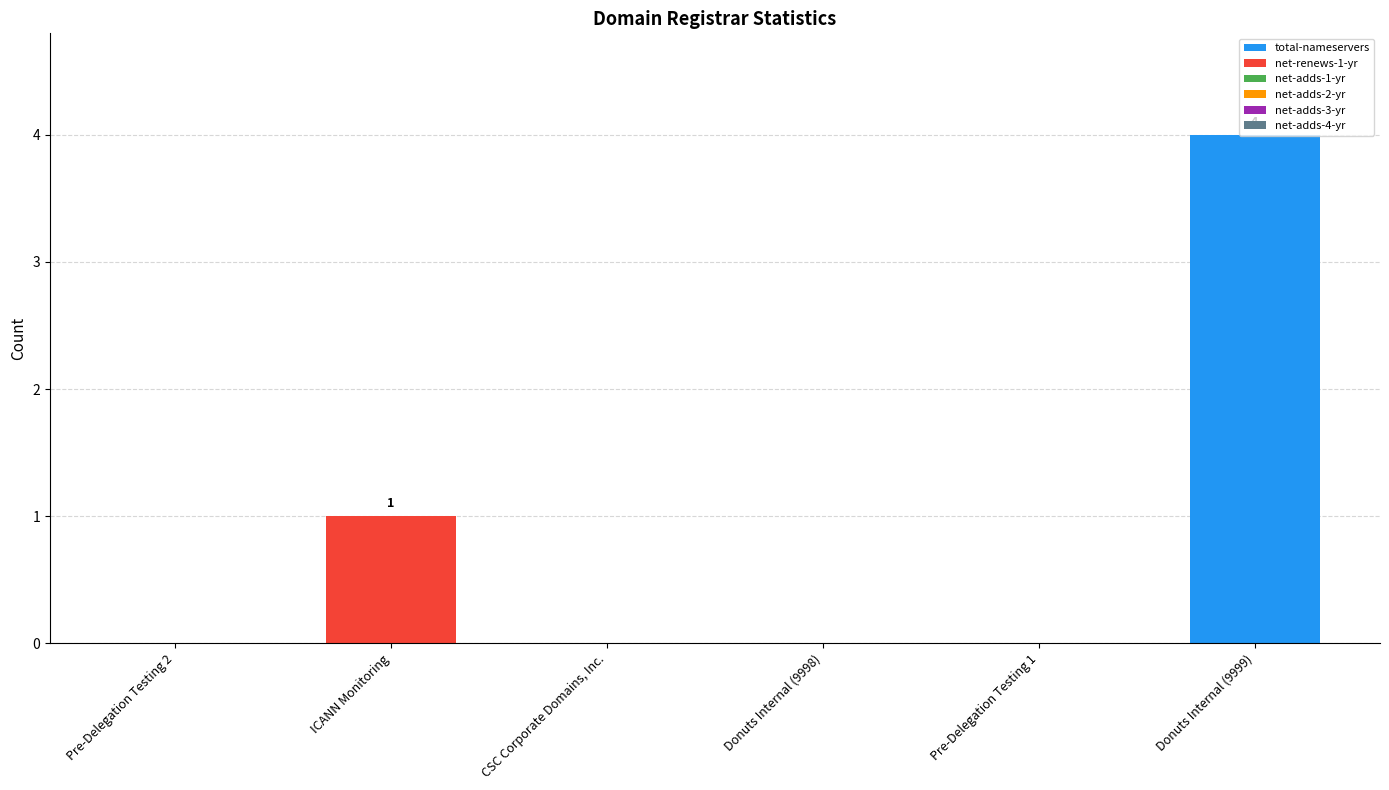

At which category is the sum across all series the highest?

Donuts Internal (9999)